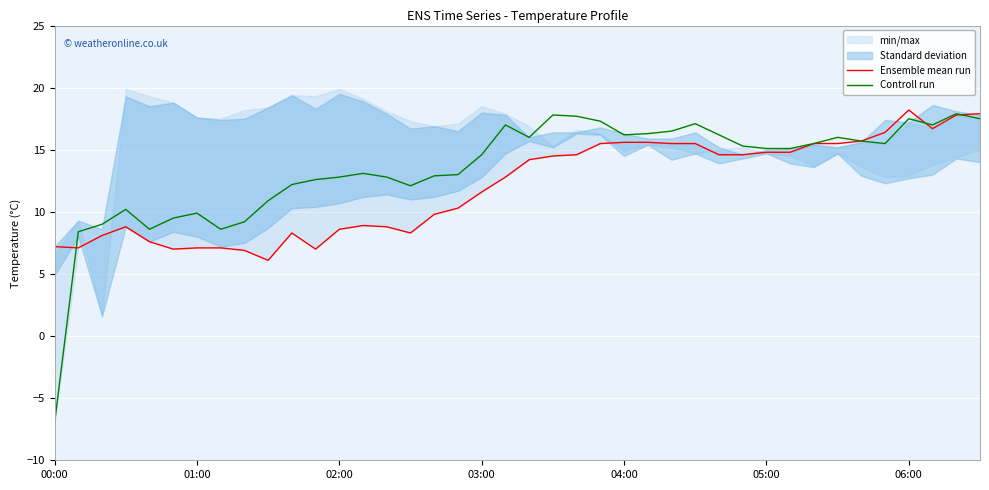

What is the difference between the maximum and second lowest values in the Ensemble mean run series?

11.3